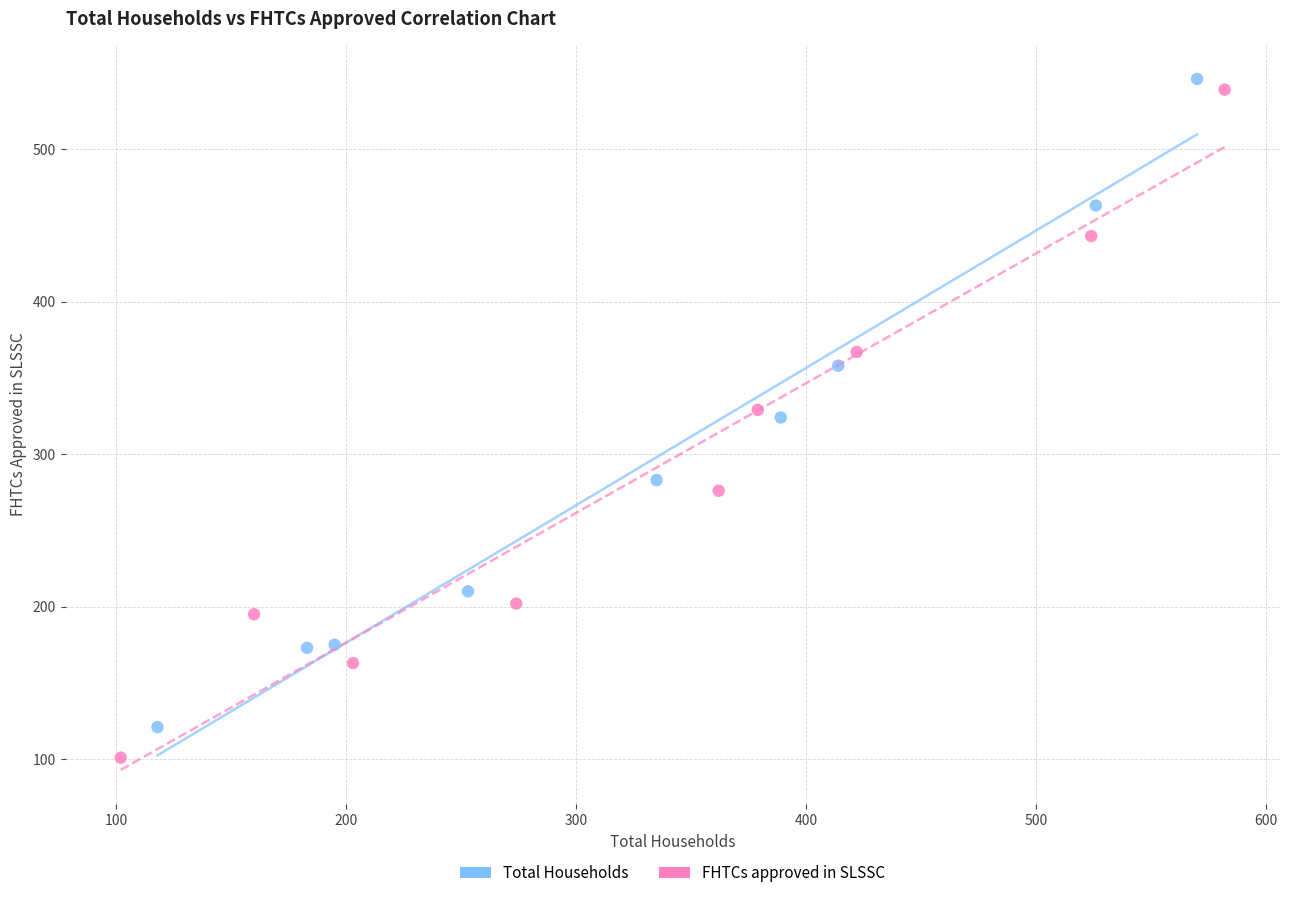

Which series reaches the maximum Y coordinate?

Total Households